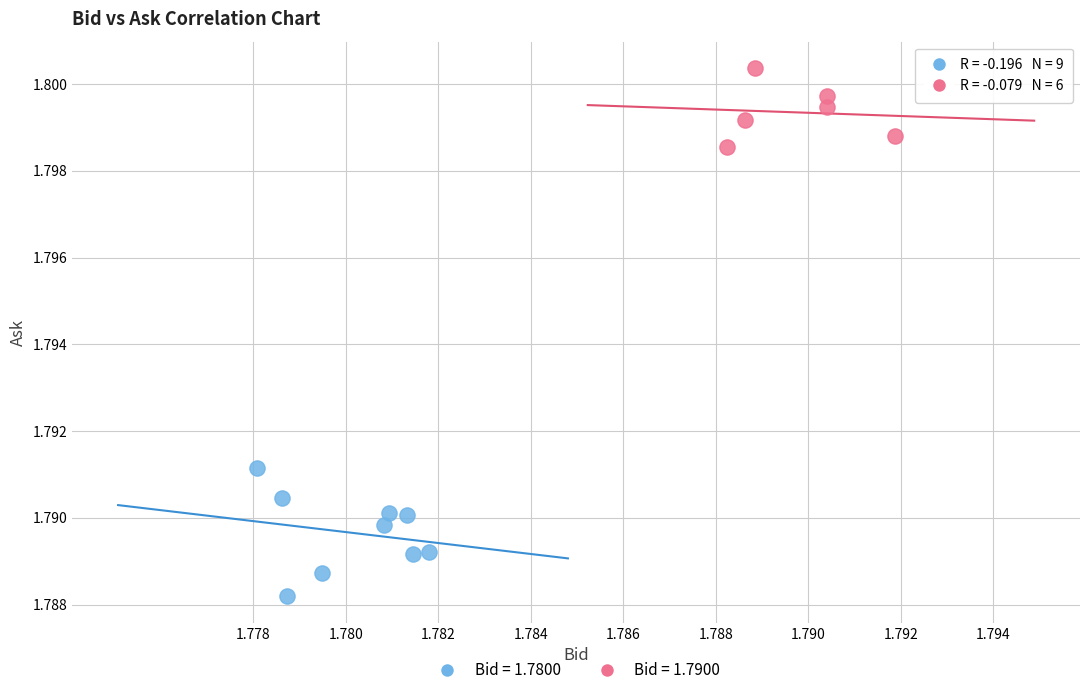

What are all the series names shown in the legend?

Bid = 1.7800, Bid = 1.7900